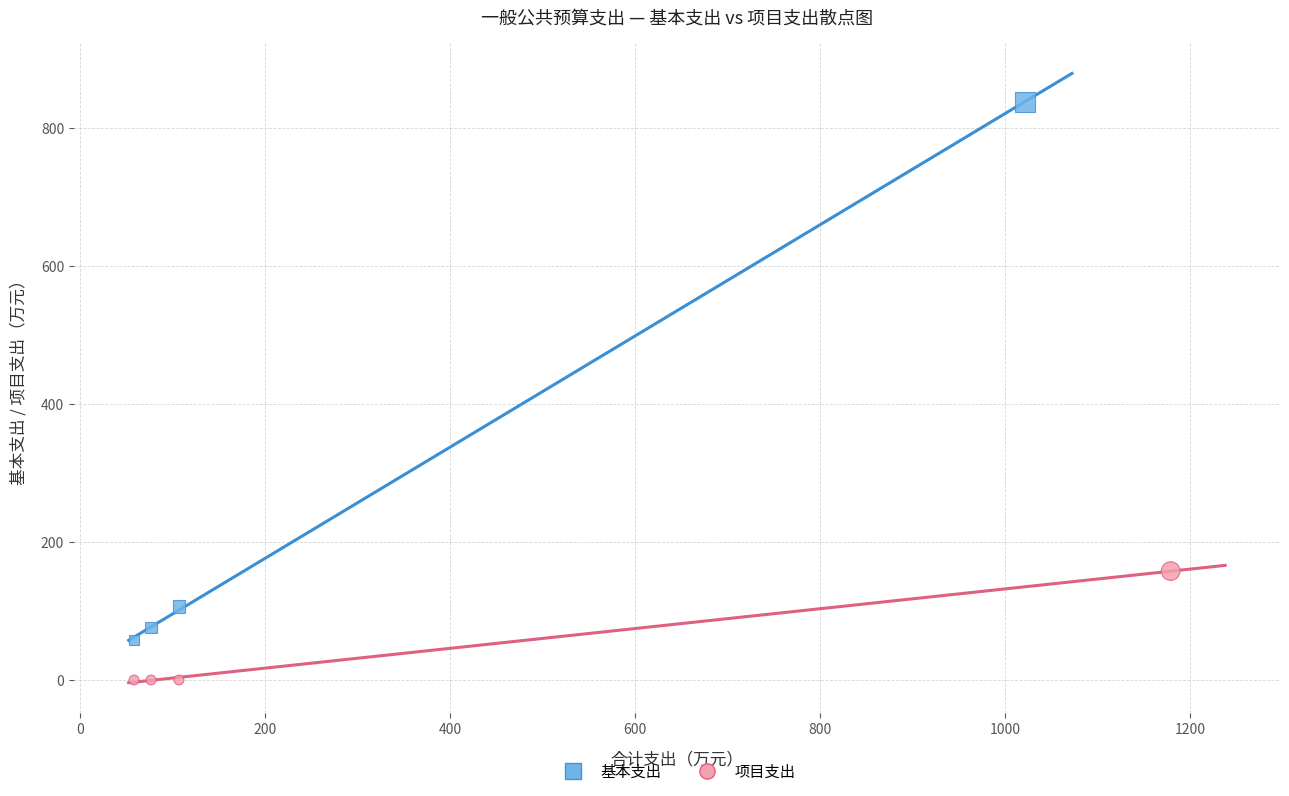

Which series contains the lowest Y value?

项目支出